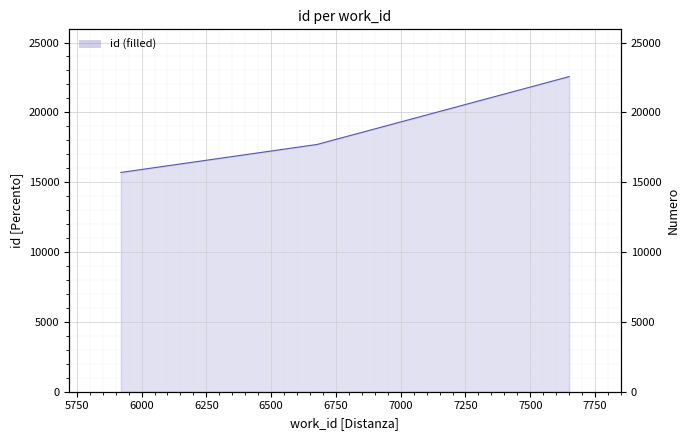

Reading left to right, list all the values displayed in this chart.

15697	17701	22559